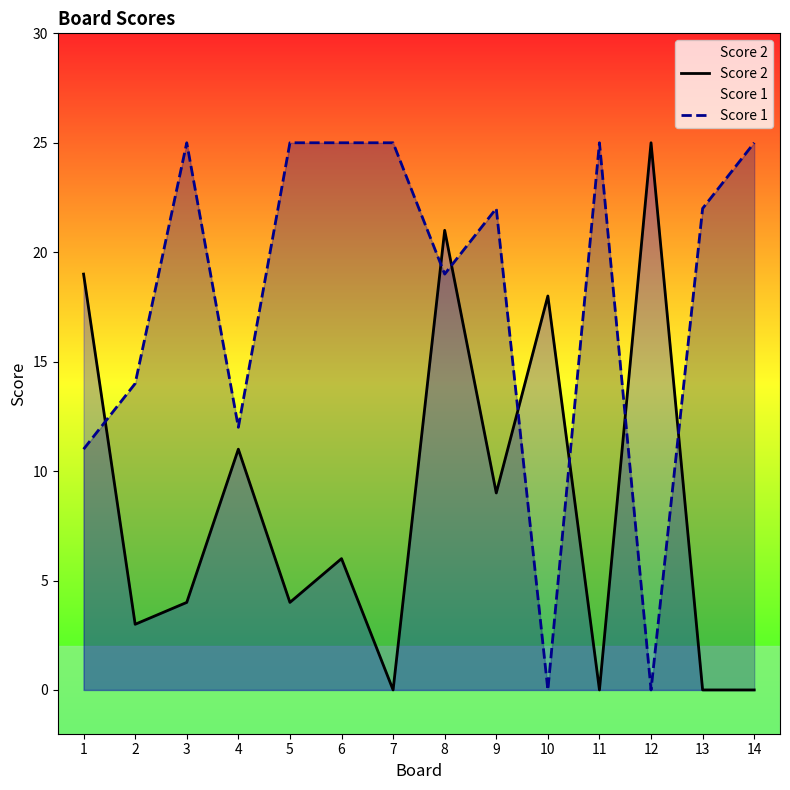

The value of Score 2 at 7 is -13. True or false?

False